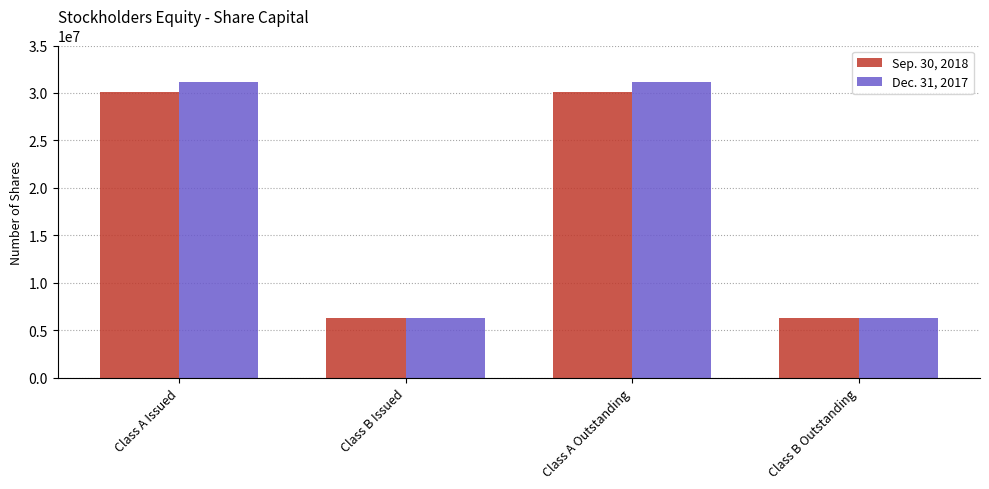

What is the total value across all series at Class B Outstanding?

12509430